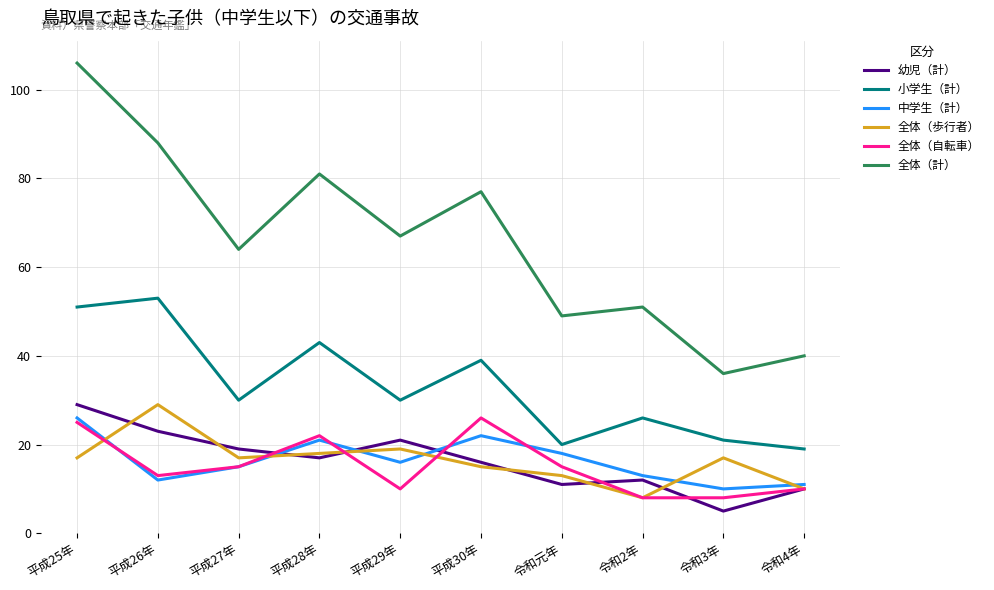

What is the total value across all series at 令和2年?

118